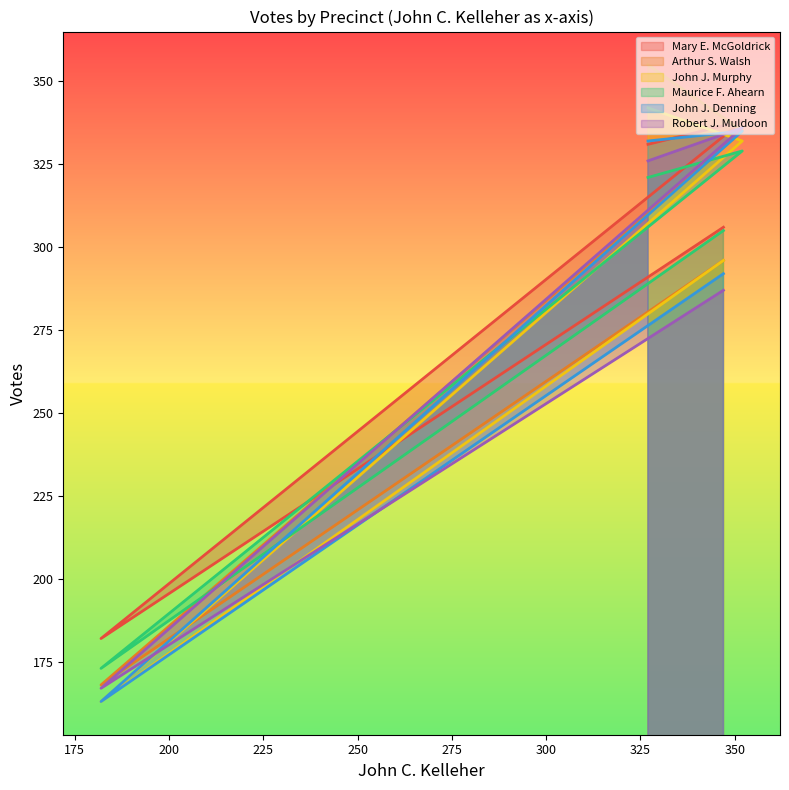

What is the total value across all series at Precinct 4?

2007